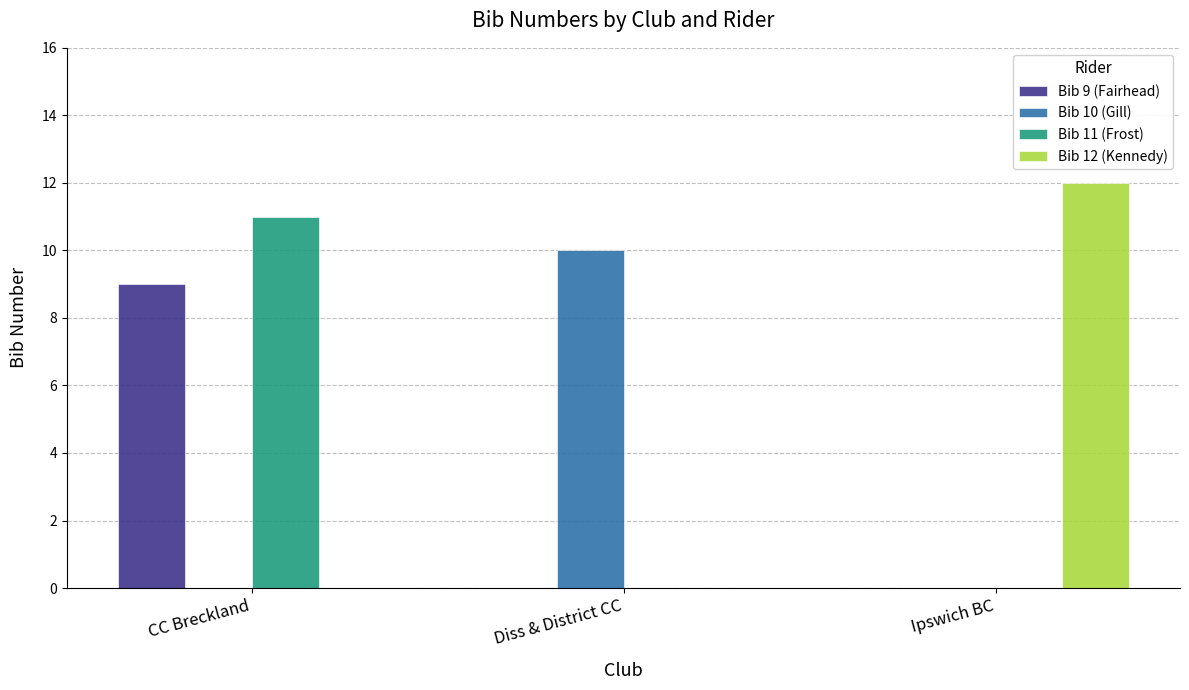

Count the number of categories in the chart.

3